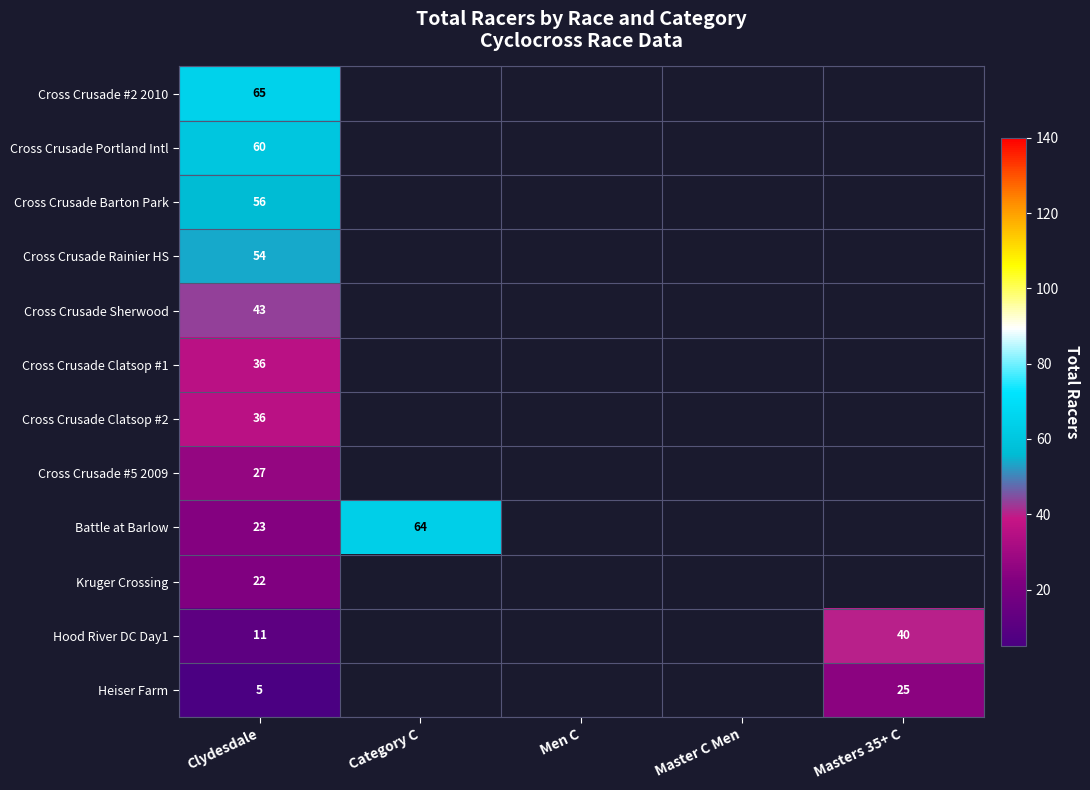

How many categories are shown in the chart?

5